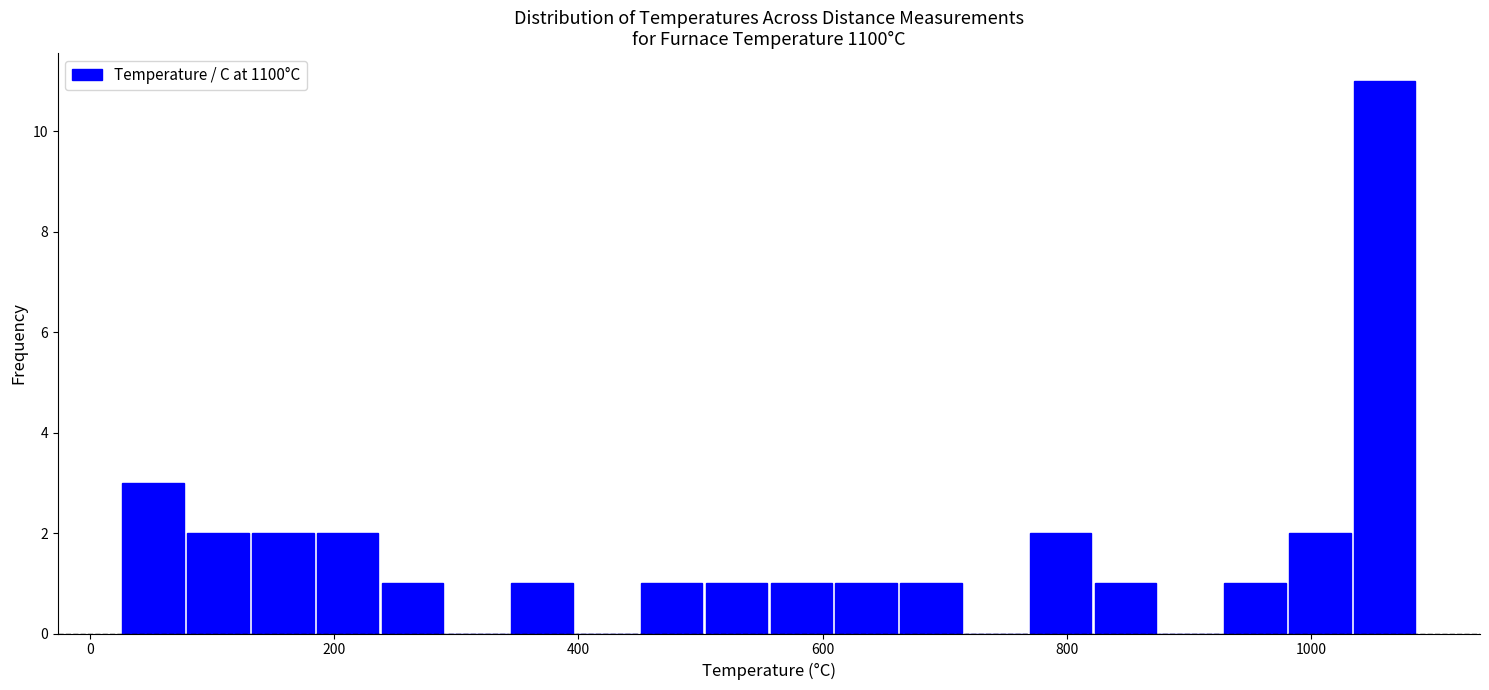

Around what value on the x-axis is the tallest bar? Give the approximate position of its centre, as read against the axis.

1060